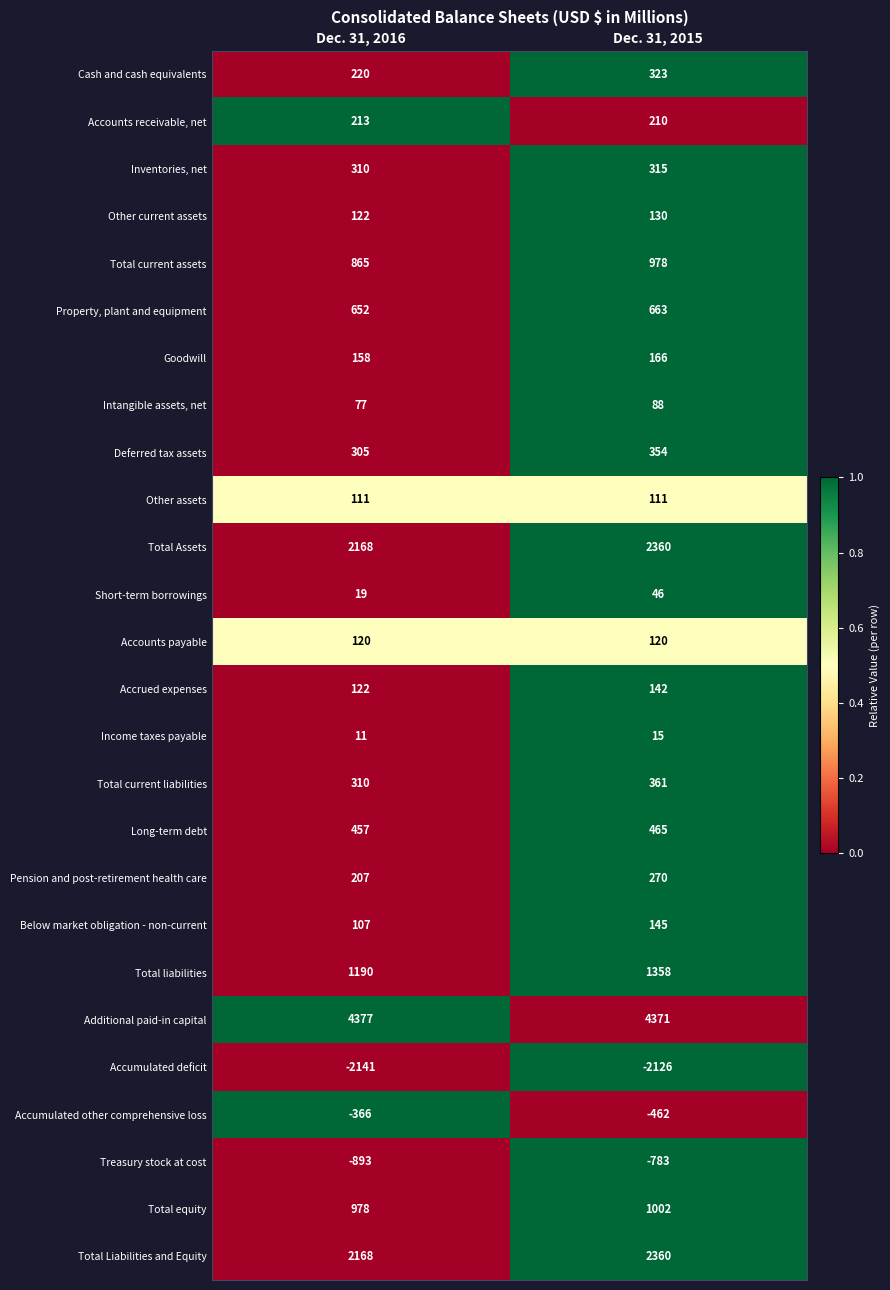

What is the difference between the maximum and minimum values in the Short-term borrowings series?

27